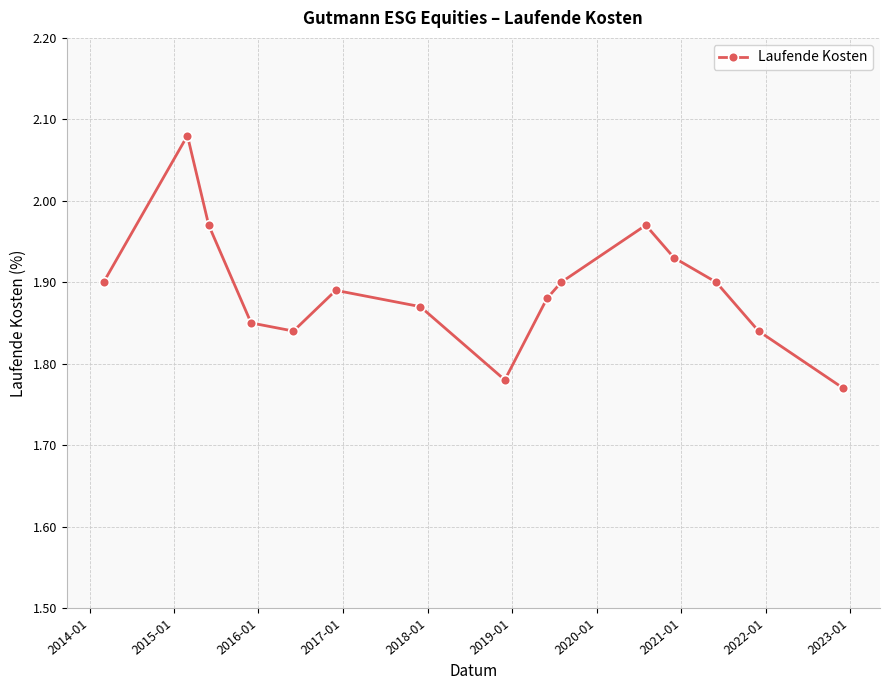

How many points are higher than both their immediate neighbors (excluding endpoints)?

3